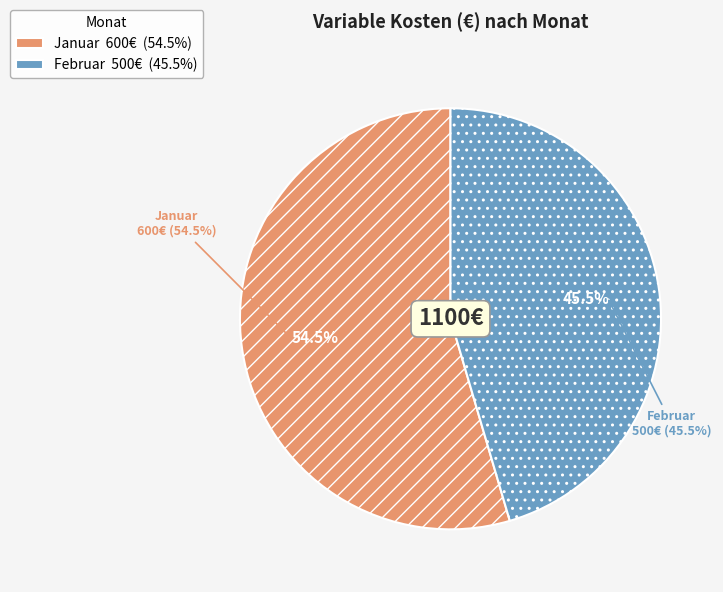

What percentage is the Januar slice, to the nearest percent?

55%